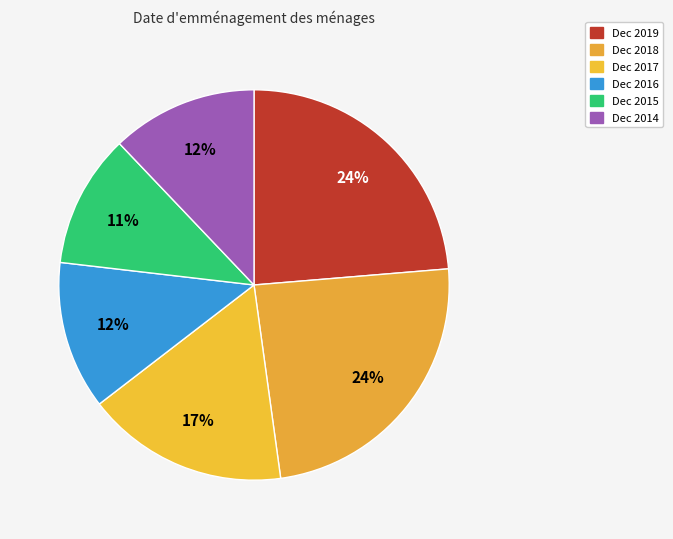

To the nearest percent, what percentage of the pie is Dec 2017?

17%